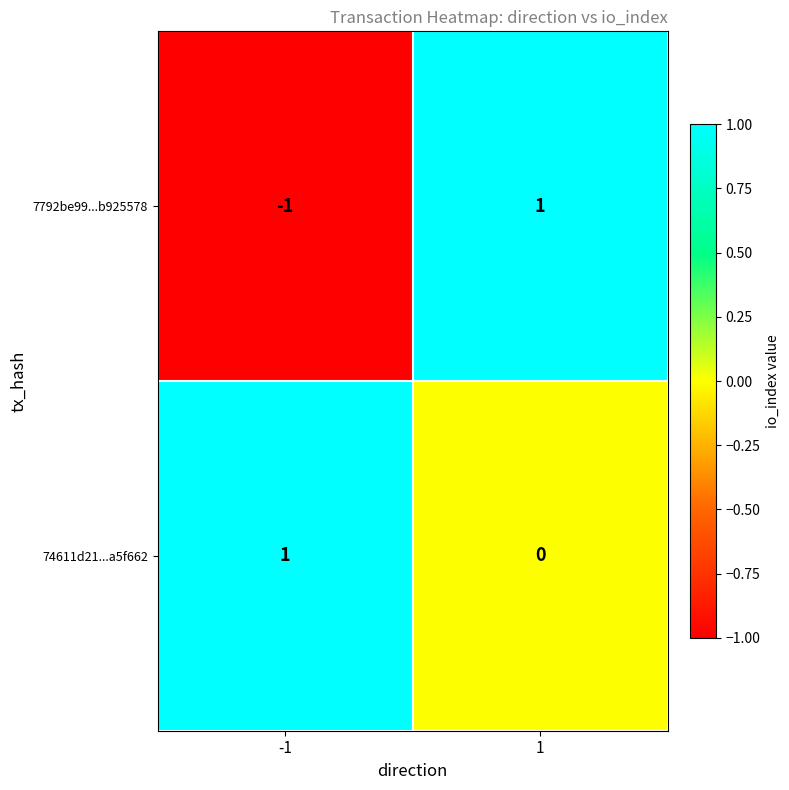

True or false: 7792be99...b925578 has a value of 1 at 1.

True